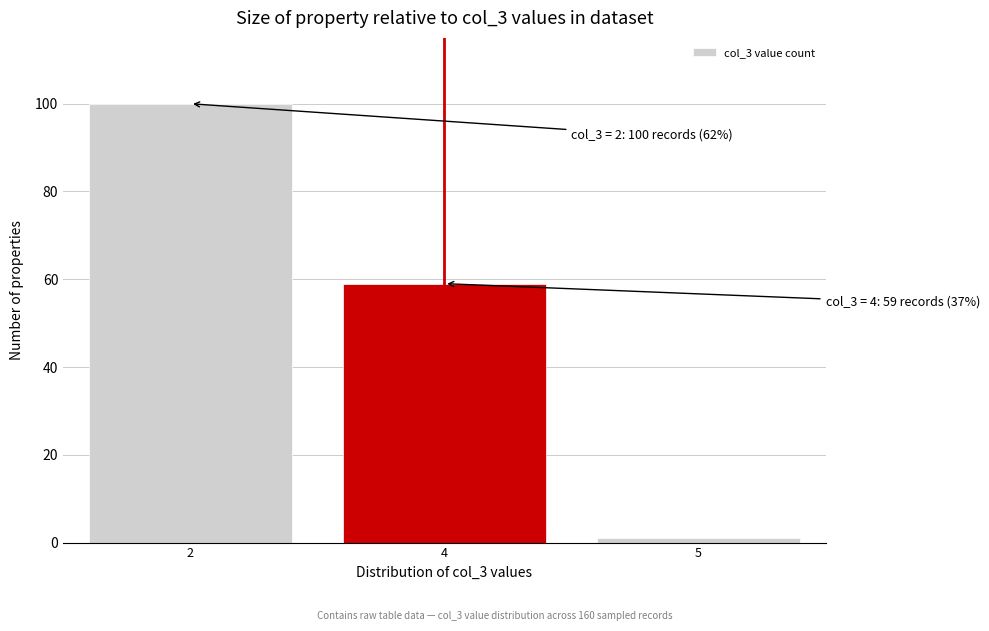

Reading left to right, what are all the values shown in this chart?

2=100	4=59	5=1